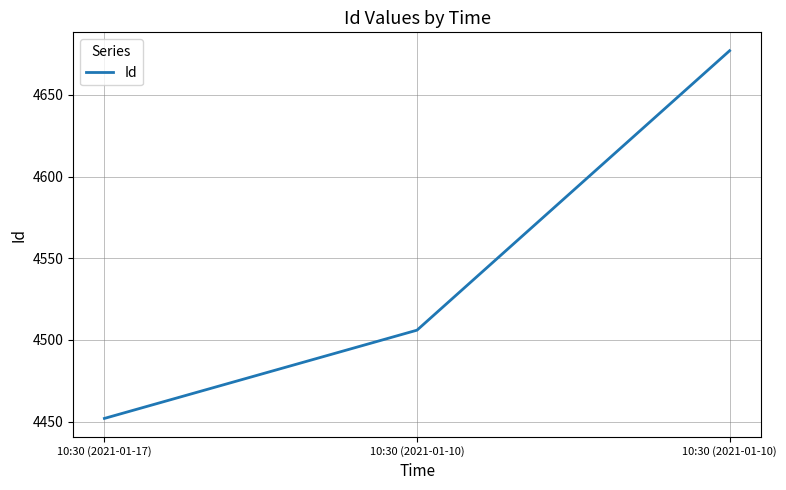

How many values are below 4506?

1